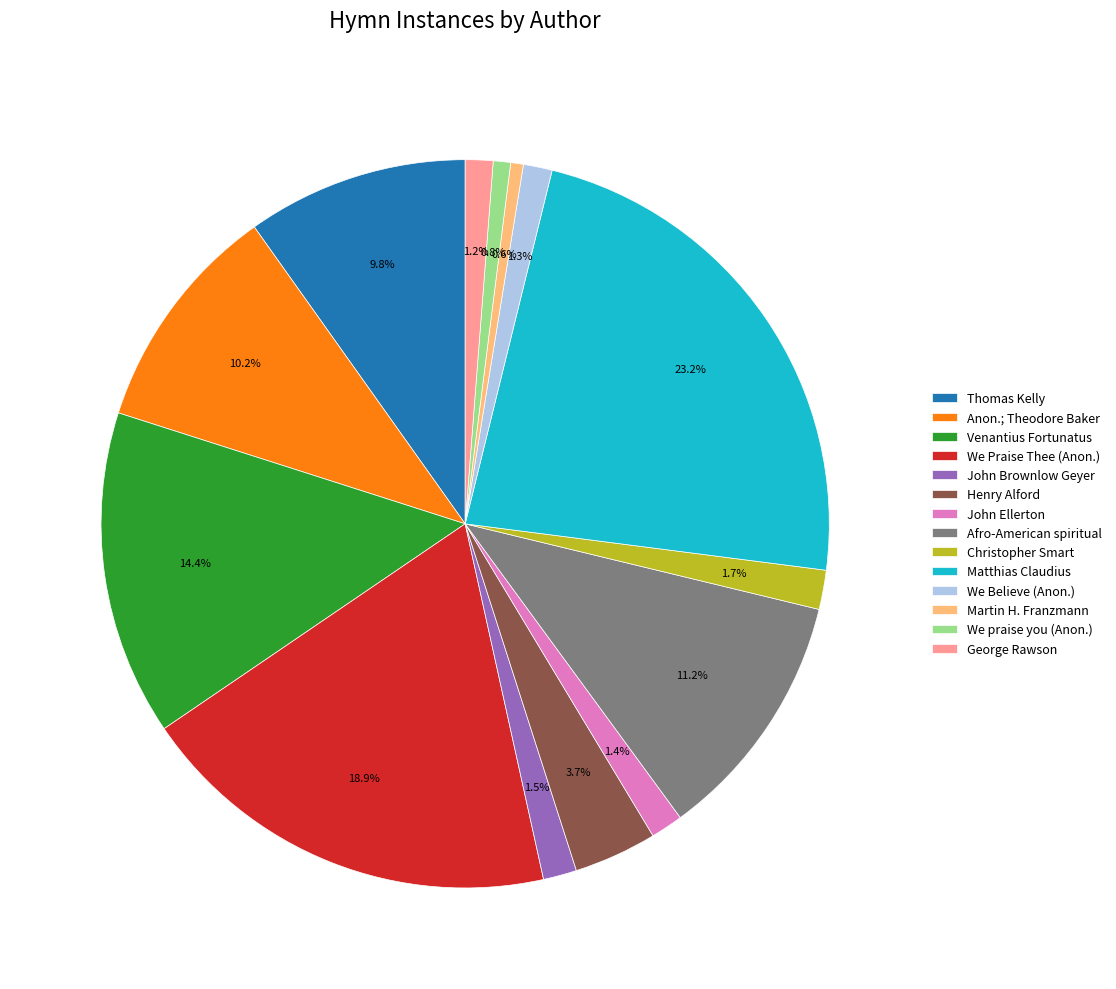

Approximately how many times larger is the value at George Rawson compared to Christopher Smart?

0.7